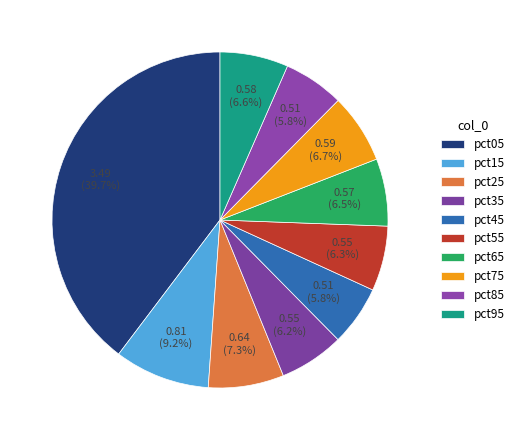

What percentage is NOT represented by pct85?

94.2%